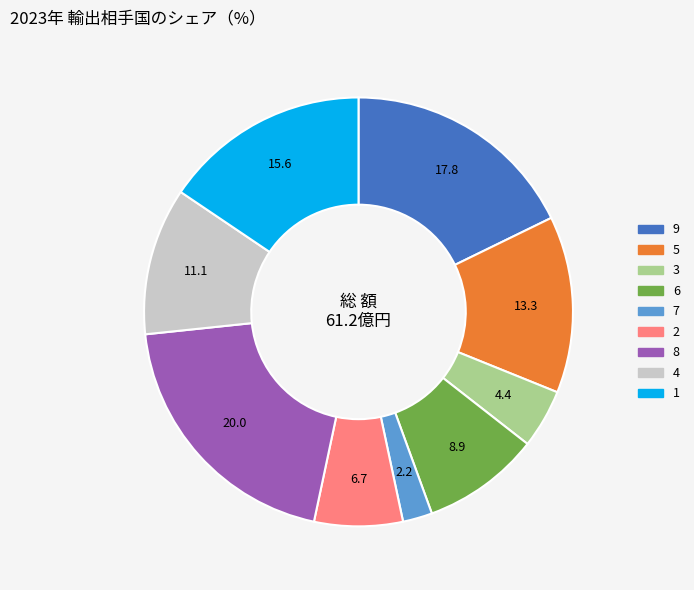

Which has a higher value, 7 or 1?

1